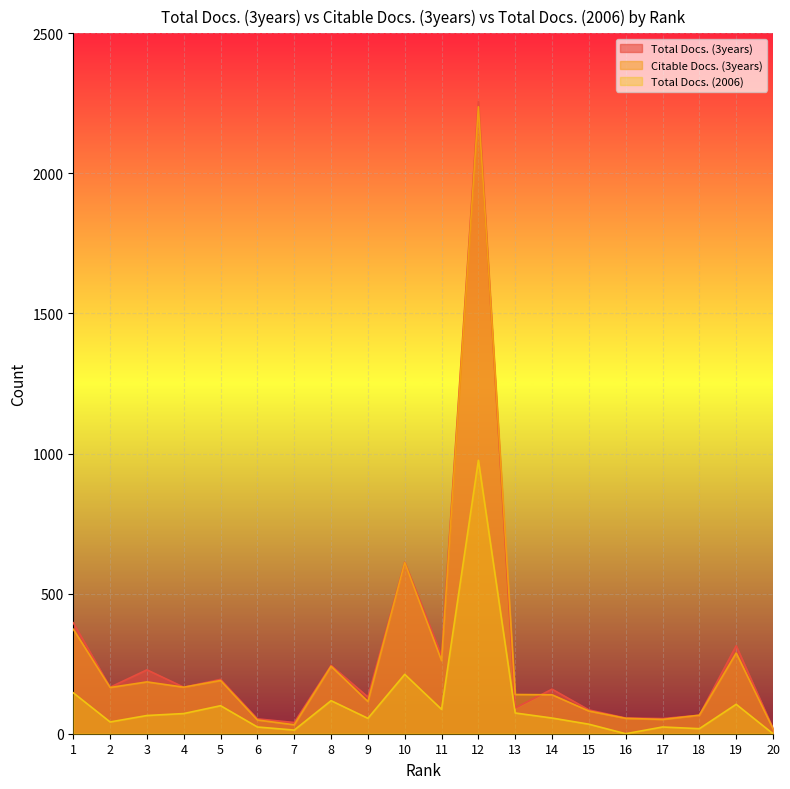

True or false: Total Docs. (2006) and Total Docs. (3years) cross at least once.

False